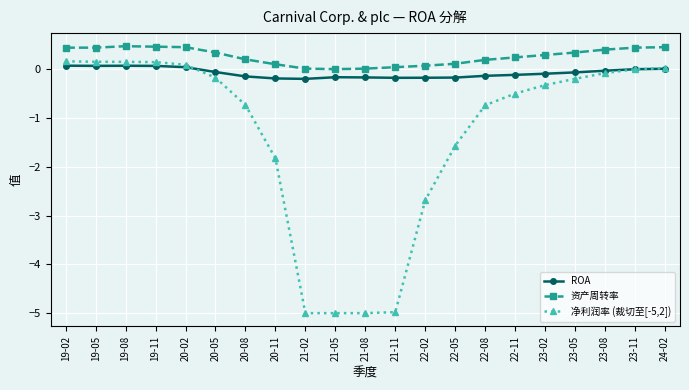

What are all the series names shown in the legend?

ROA, 资产周转率, 净利润率 (裁切至[-5,2])